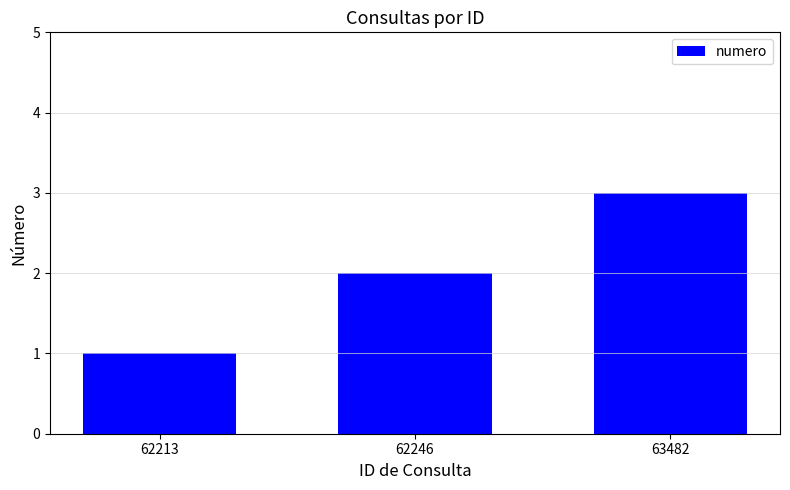

Which label corresponds to the largest value in the chart?

63482